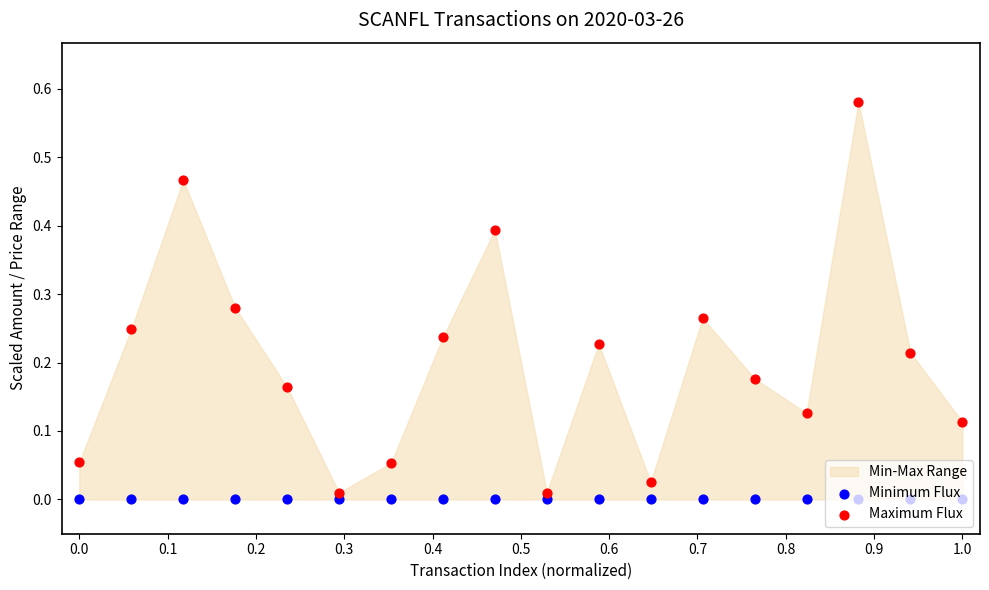

Which series reaches the minimum Y coordinate?

Minimum Flux